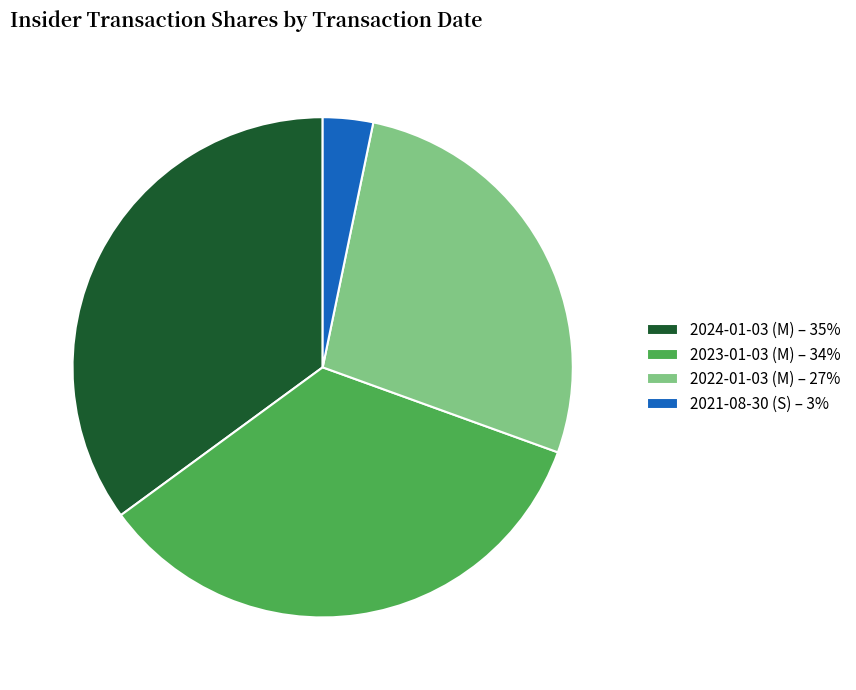

Which category has the smallest portion of the pie?

2021-08-30 (S)